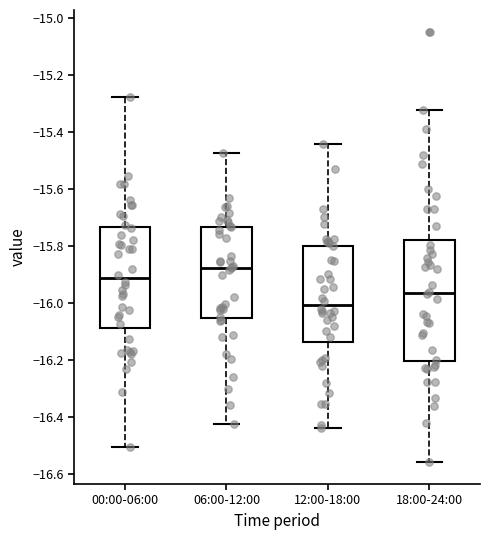

Which box has the lowest median line?

12:00-18:00